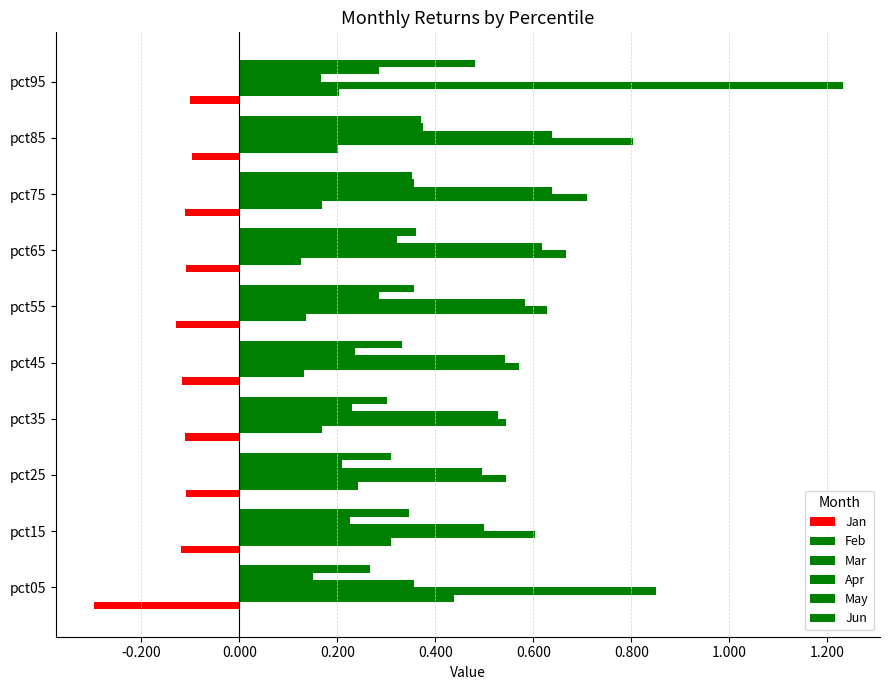

How many data points does each series have?

10